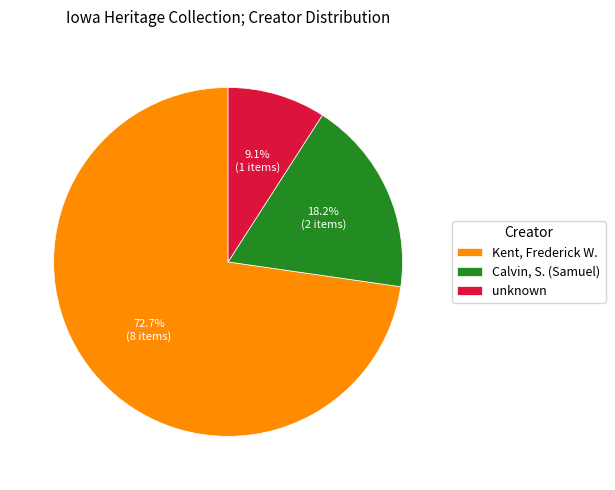

To the nearest percent, what portion does Kent, Frederick W. represent?

73%